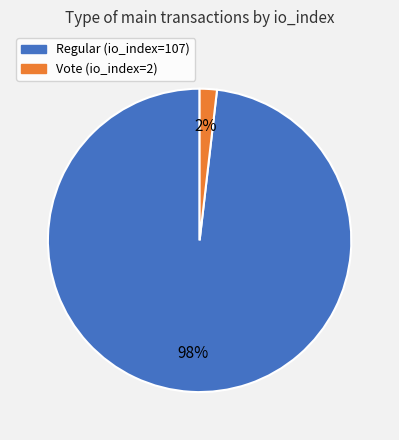

What is the smallest slice in the pie chart?

Vote (io_index=2)